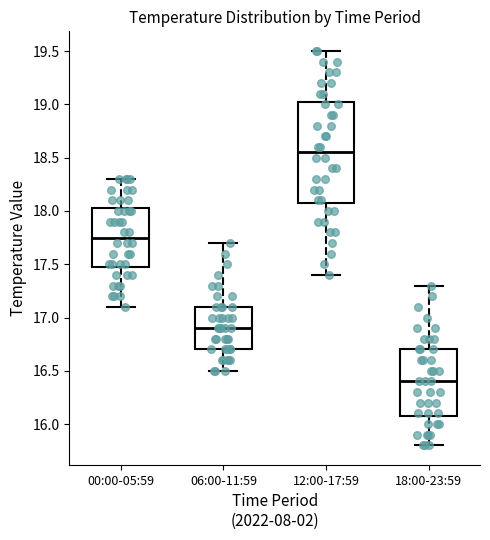

Which box has the lowest median line?

18:00-23:59